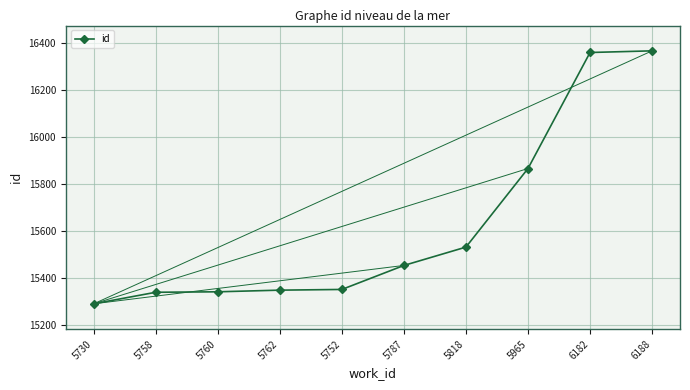

True or false: the data has more than 2 interior local peaks.

False